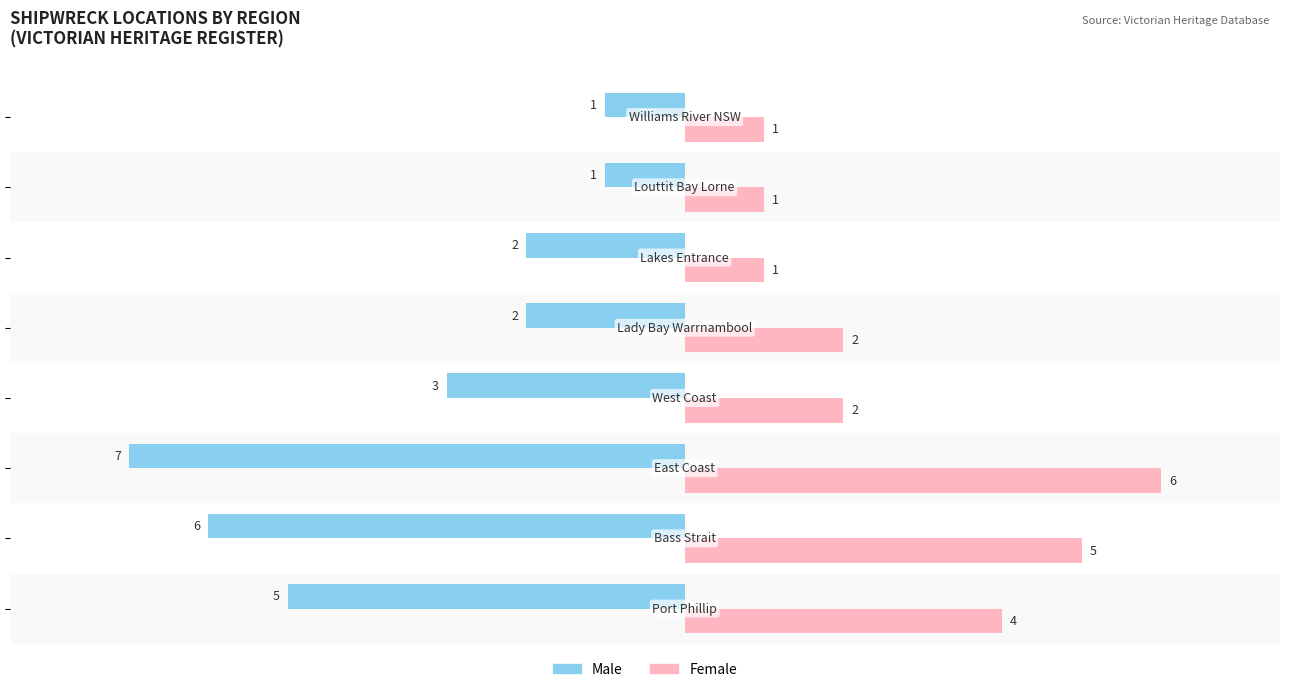

What is the difference between the second highest and second lowest values in the Male series?

5